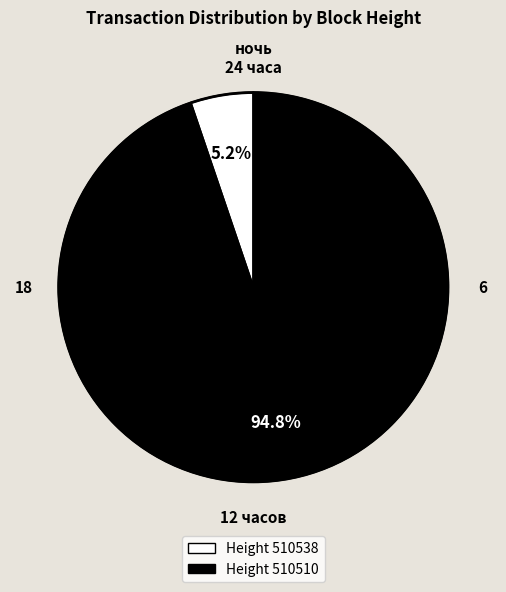

Is there any slice that represents more than half of the pie?

Yes